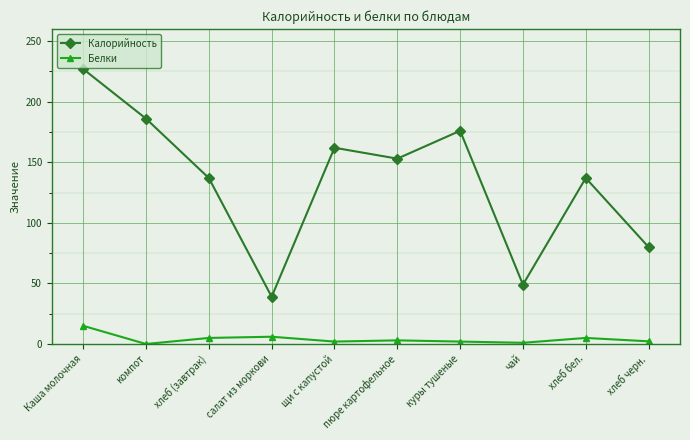

What is the value of the Белки point at the 1st from the left?

15.0